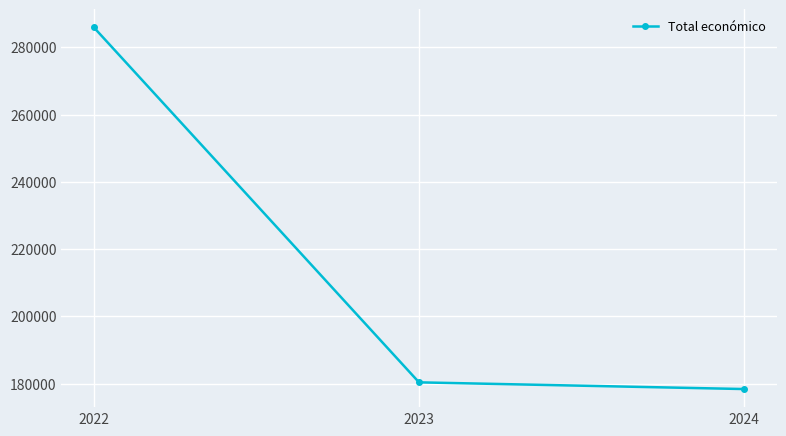

Is it true that the value at 2024 is 96763.5?

False